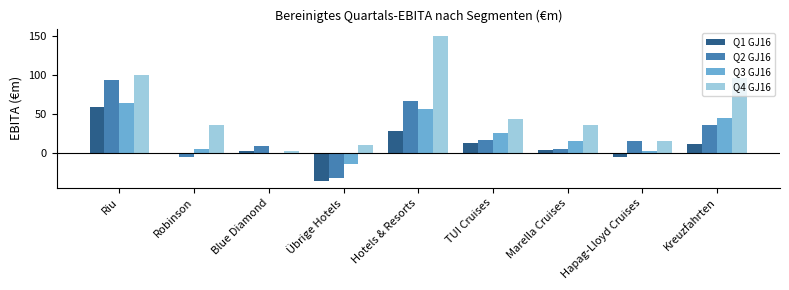

What is the sum of all Q4 GJ16 values?

494.4